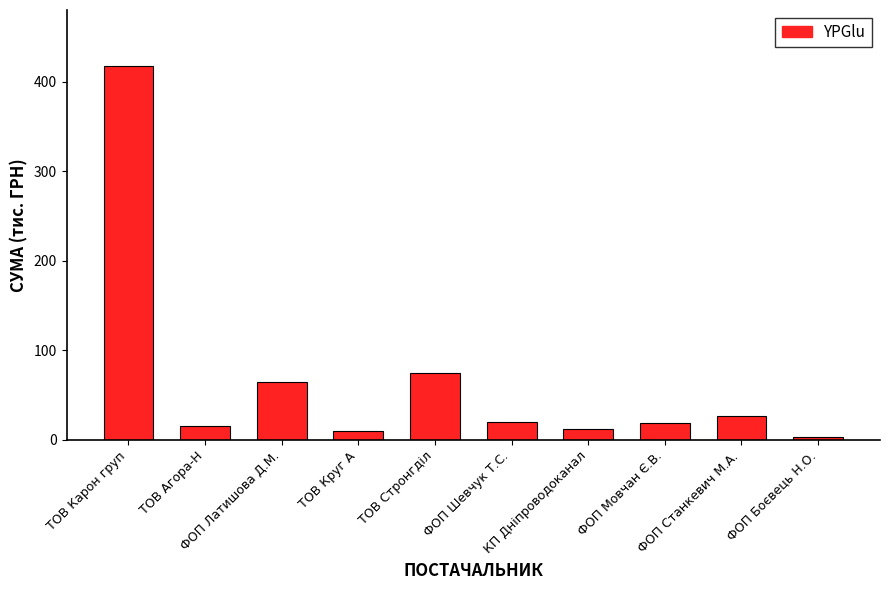

Between КП Дніпроводоканал and ФОП Мовчан Є.В., which is larger?

ФОП Мовчан Є.В.